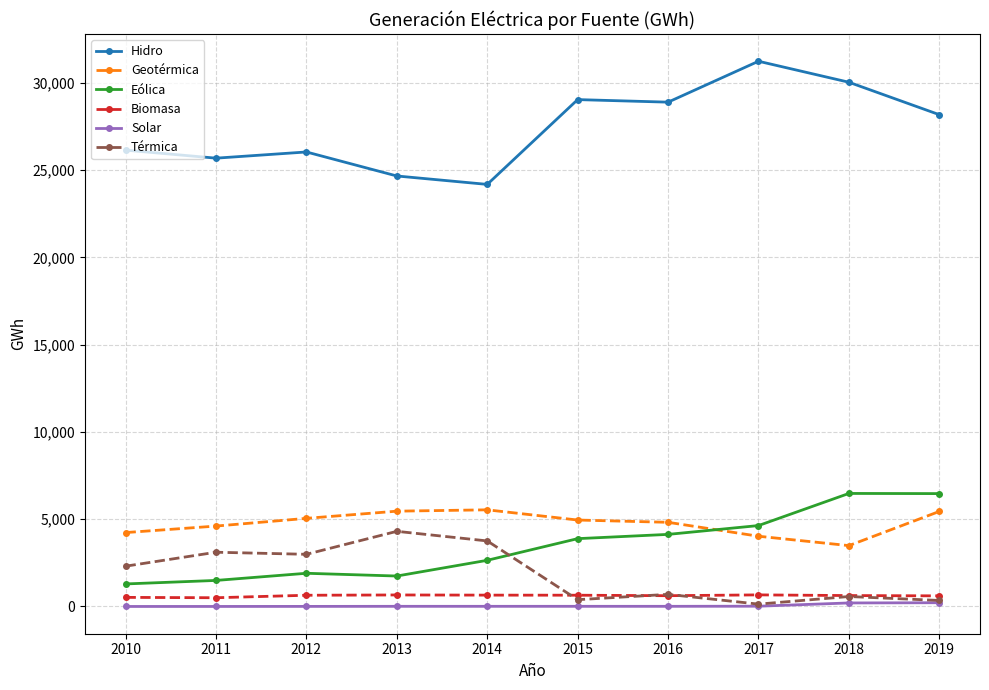

What is the value of the Solar point at the 7th from the left?

8.7